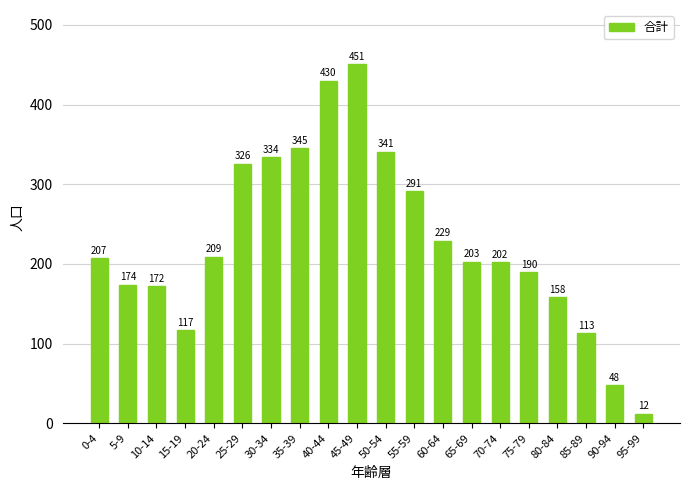

What is the maximum value shown in the chart?

451